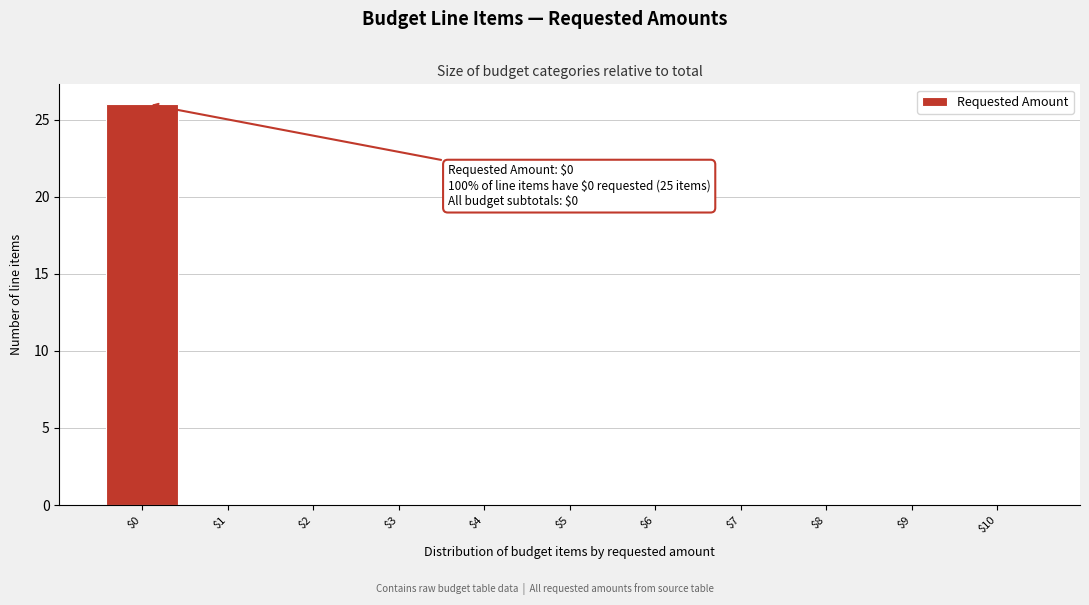

Over which range of the x-axis is the bar tallest?

-0.5 to 0.5